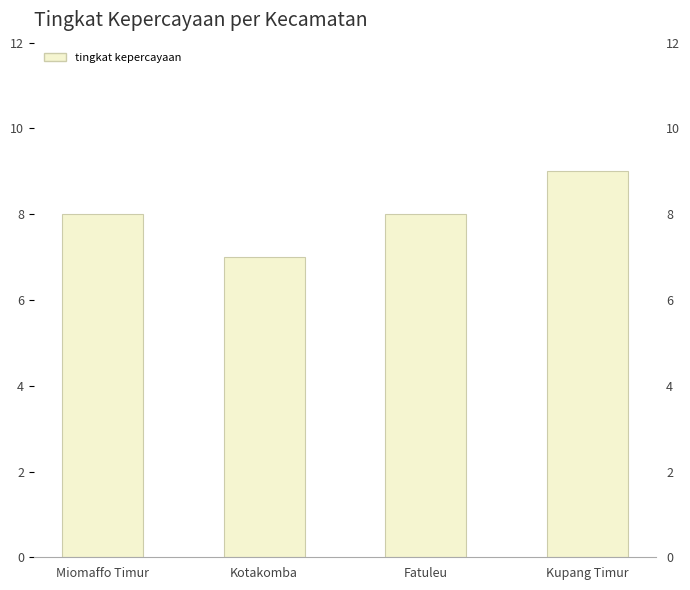

Rank the categories by value from highest to lowest.

Kupang Timur, Miomaffo Timur, Fatuleu, Kotakomba